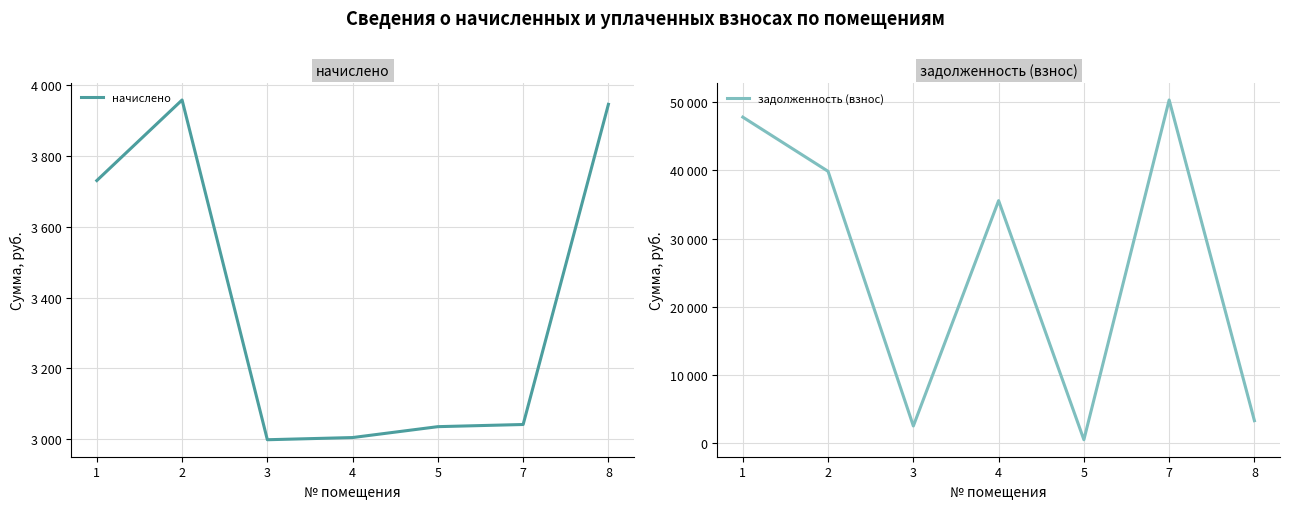

What is the highest value of the начислено series?

3958.3